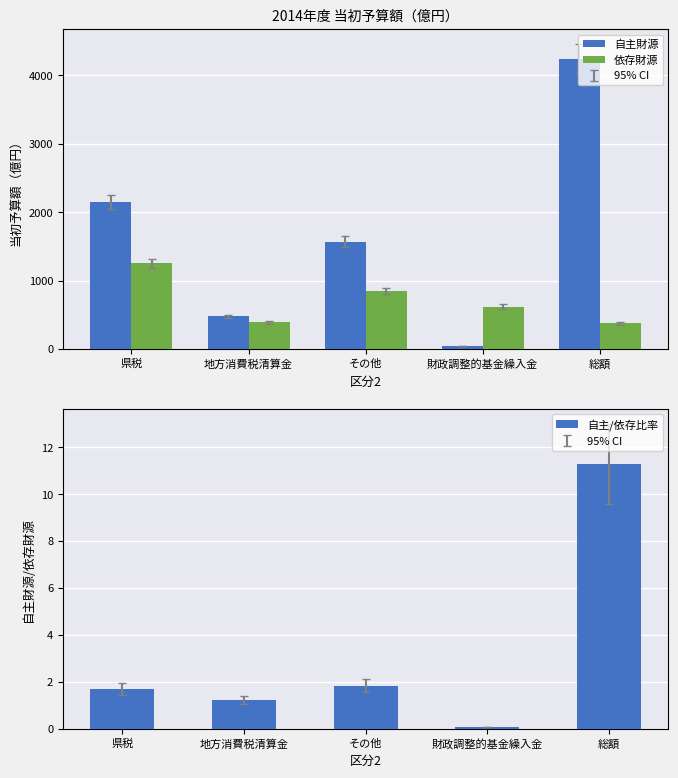

Which series changed the most between 県税 and 総額?

自主財源